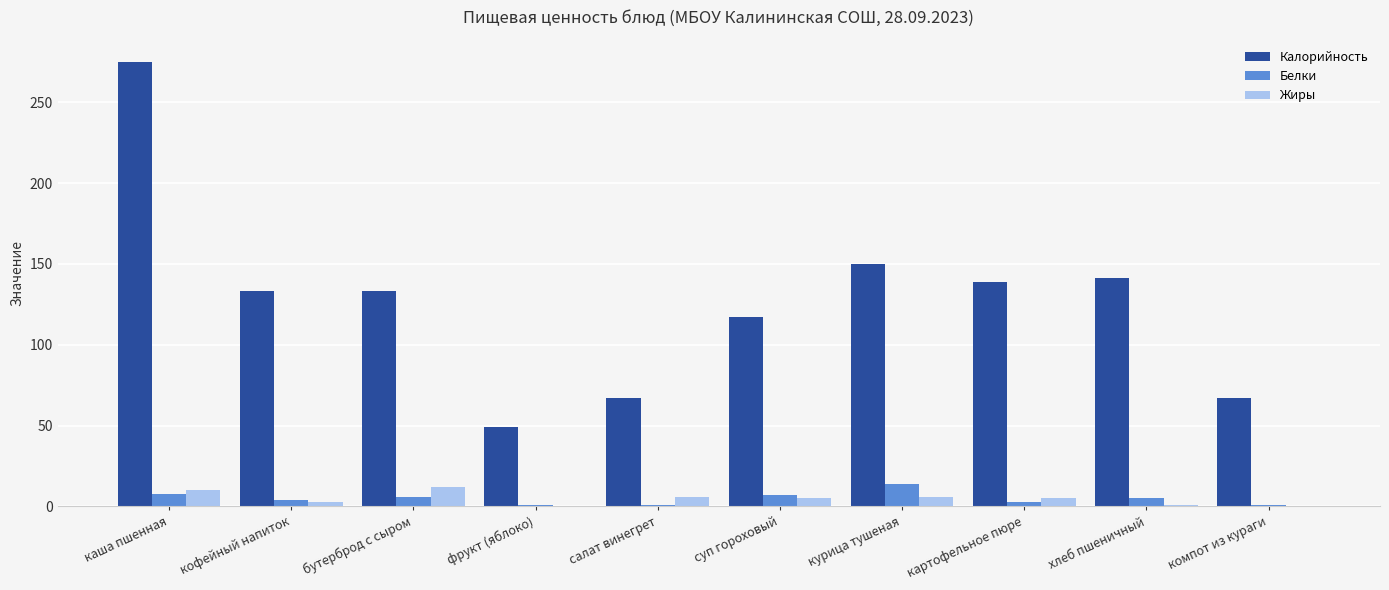

What is the highest value of the Белки series?

14.0